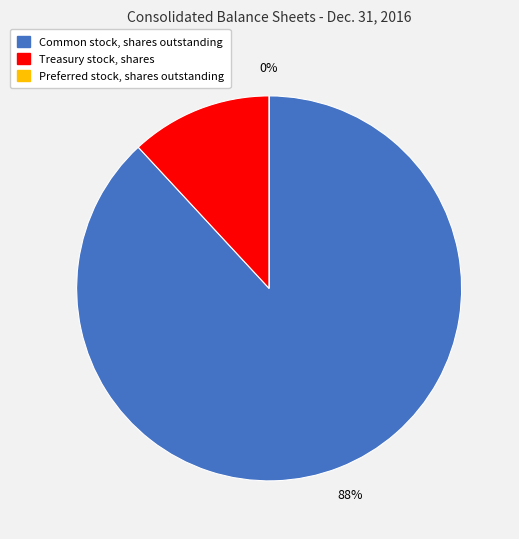

To the nearest percent, what is the difference between the Treasury stock, shares and Preferred stock, shares outstanding slice percentages?

12%